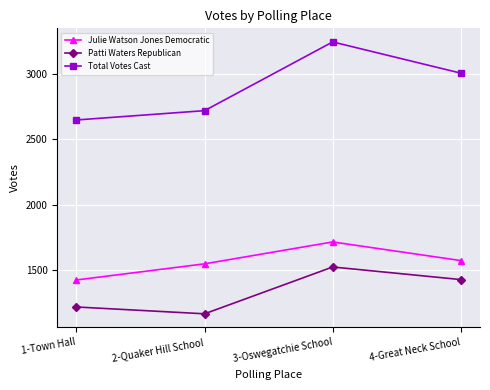

At which category does the chart reach its peak across all series?

3-Oswegatchie School